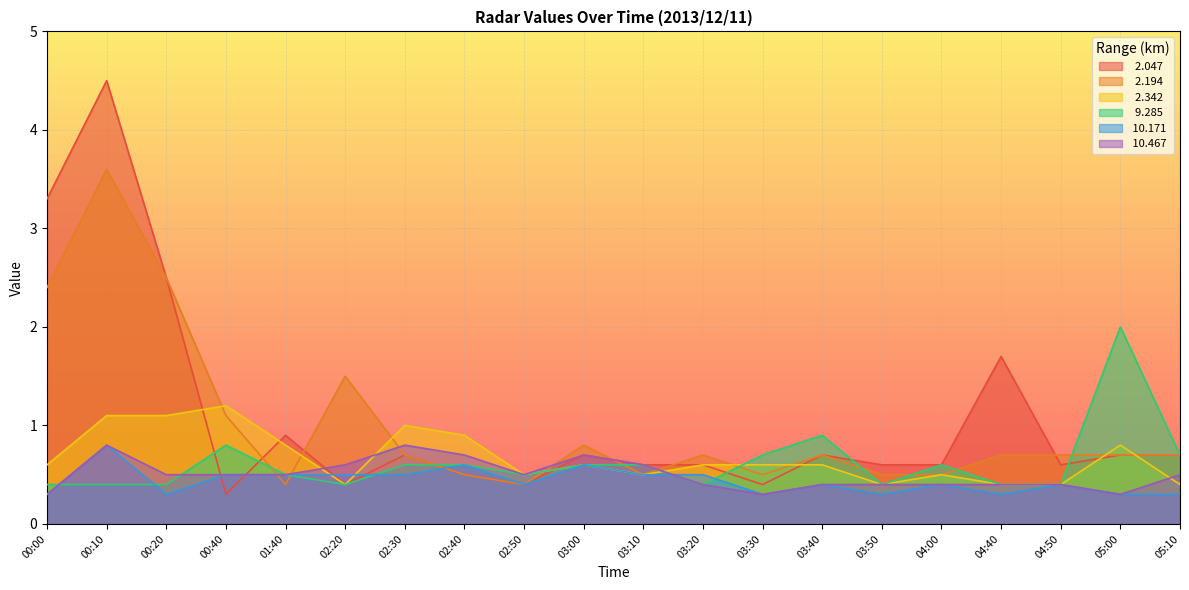

Reading right to left, list all the values displayed in this chart.

  2.047: 05:10=0.7	05:00=0.7	04:50=0.6	04:40=1.7	04:00=0.6	03:50=0.6	03:40=0.7	03:30=0.4	03:20=0.6	03:10=0.6	03:00=0.7	02:50=0.4	02:40=0.5	02:30=0.7	02:20=0.4	01:40=0.9	00:40=0.3	00:20=2.5	00:10=4.5	00:00=3.3
  2.194: 05:10=0.7	05:00=0.7	04:50=0.7	04:40=0.7	04:00=0.5	03:50=0.5	03:40=0.7	03:30=0.5	03:20=0.7	03:10=0.5	03:00=0.8	02:50=0.4	02:40=0.5	02:30=0.7	02:20=1.5	01:40=0.4	00:40=1.1	00:20=2.5	00:10=3.6	00:00=2.4
  2.342: 05:10=0.4	05:00=0.8	04:50=0.4	04:40=0.4	04:00=0.5	03:50=0.4	03:40=0.6	03:30=0.6	03:20=0.6	03:10=0.5	03:00=0.6	02:50=0.5	02:40=0.9	02:30=1.0	02:20=0.4	01:40=0.8	00:40=1.2	00:20=1.1	00:10=1.1	00:00=0.6
  9.285: 05:10=0.7	05:00=2.0	04:50=0.4	04:40=0.4	04:00=0.6	03:50=0.4	03:40=0.9	03:30=0.7	03:20=0.4	03:10=0.6	03:00=0.6	02:50=0.5	02:40=0.6	02:30=0.6	02:20=0.4	01:40=0.5	00:40=0.8	00:20=0.4	00:10=0.4	00:00=0.4
 10.171: 05:10=0.3	05:00=0.3	04:50=0.4	04:40=0.3	04:00=0.4	03:50=0.3	03:40=0.4	03:30=0.3	03:20=0.5	03:10=0.5	03:00=0.6	02:50=0.4	02:40=0.6	02:30=0.5	02:20=0.5	01:40=0.5	00:40=0.5	00:20=0.3	00:10=0.8	00:00=0.3
 10.467: 05:10=0.5	05:00=0.3	04:50=0.4	04:40=0.4	04:00=0.4	03:50=0.4	03:40=0.4	03:30=0.3	03:20=0.4	03:10=0.6	03:00=0.7	02:50=0.5	02:40=0.7	02:30=0.8	02:20=0.6	01:40=0.5	00:40=0.5	00:20=0.5	00:10=0.8	00:00=0.3